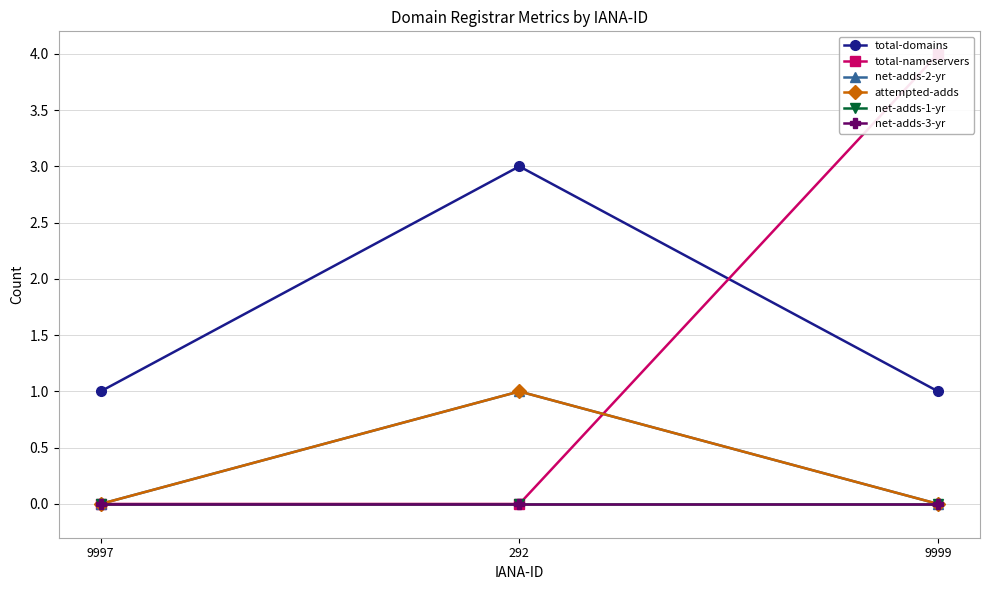

Reading left to right, list all the values displayed in this chart.

total-domains: 1	3	1
total-nameservers: 0	0	4
net-adds-2-yr: 0	1	0
attempted-adds: 0	1	0
net-adds-1-yr: 0	0	0
net-adds-3-yr: 0	0	0